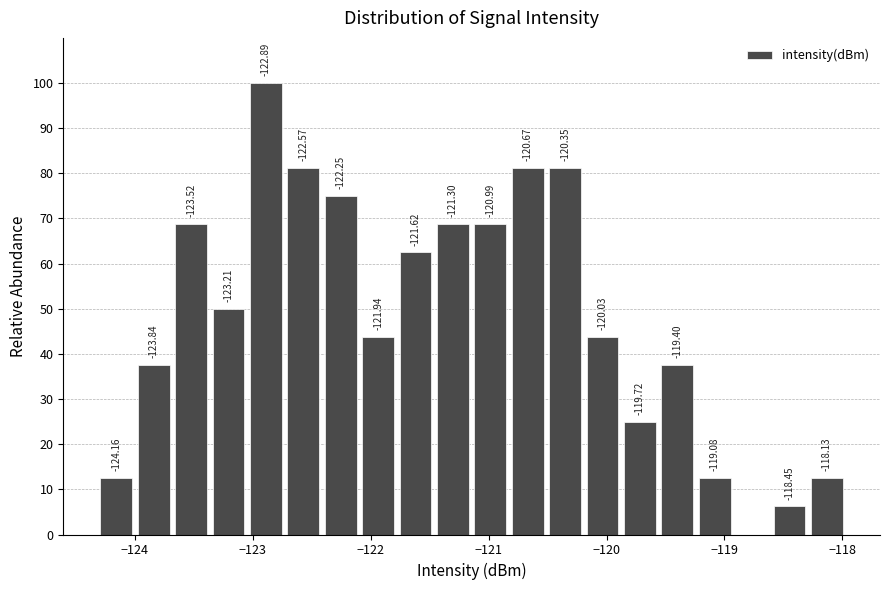

Around what value on the x-axis is the tallest bar? Give the approximate position of its centre, as read against the axis.

-122.9